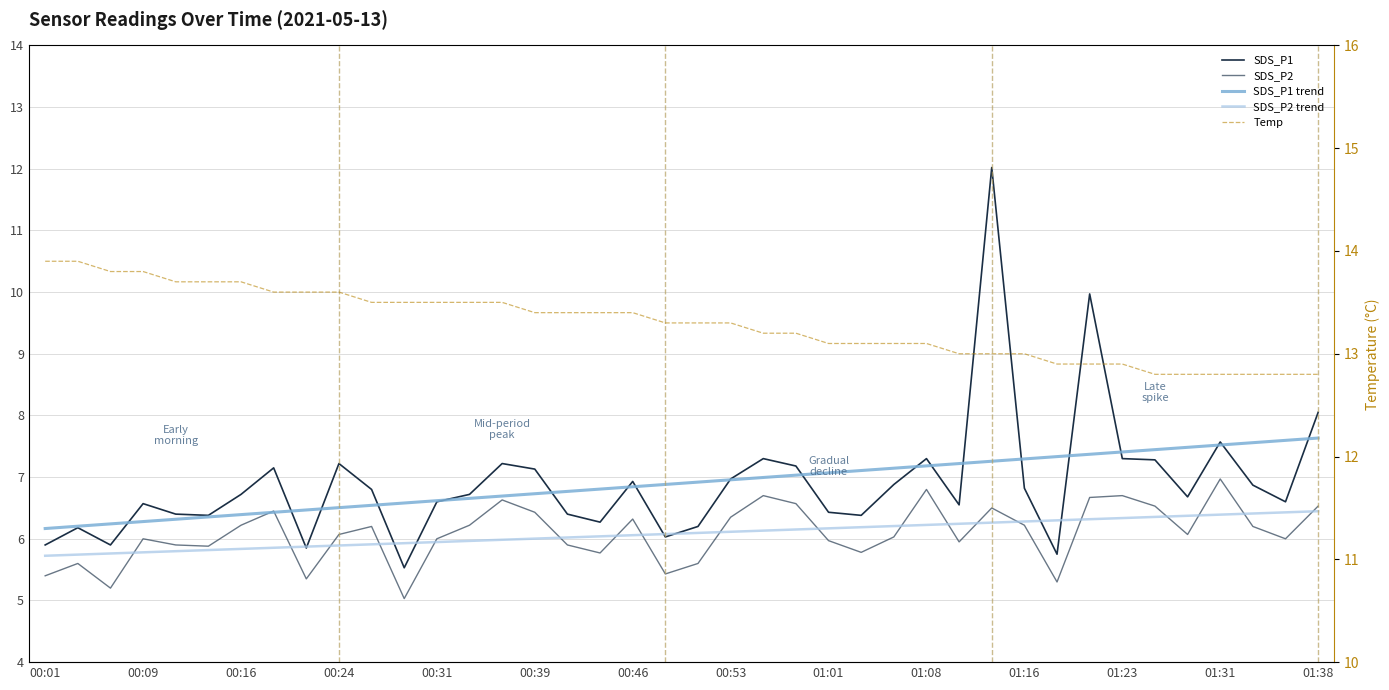

Which series has the largest total across all categories?

Temp